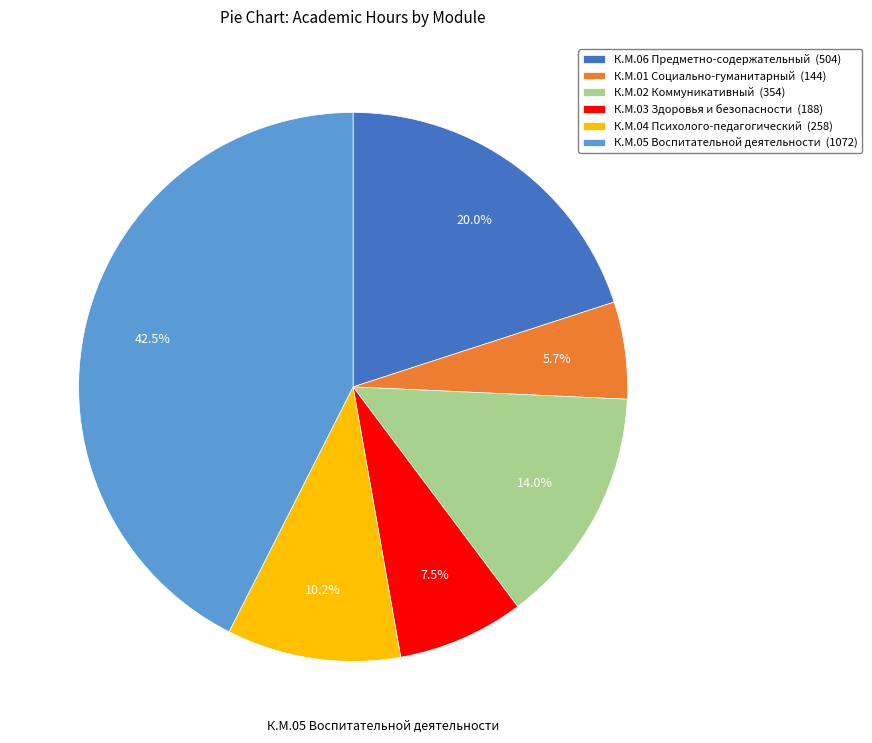

Rank the categories by value from highest to lowest.

К.М.05 Воспитательной деятельности, К.М.06 Предметно-содержательный, К.М.02 Коммуникативный, К.М.04 Психолого-педагогический, К.М.03 Здоровья и безопасности, К.М.01 Социально-гуманитарный